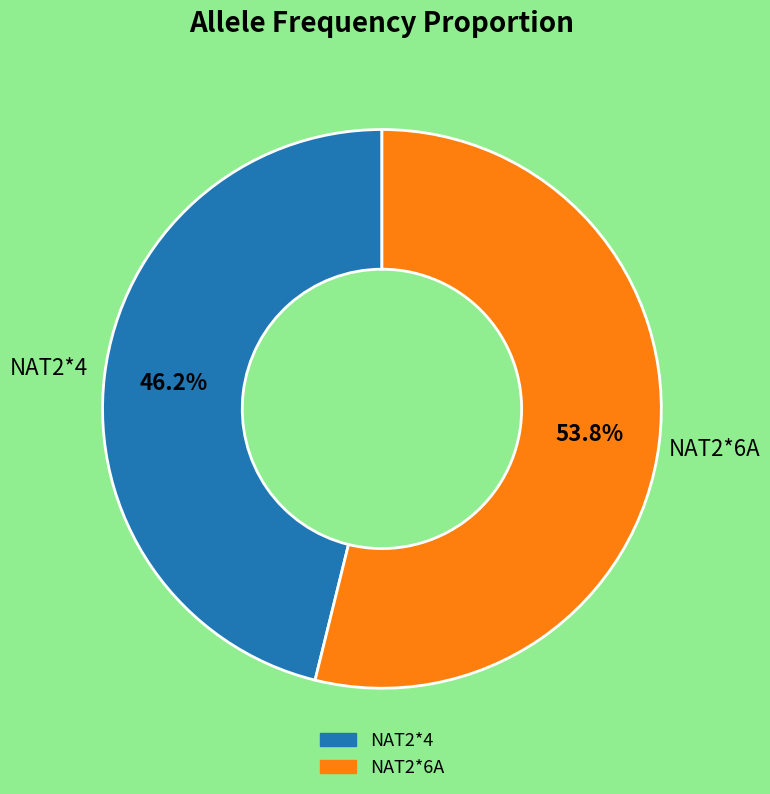

What percentage is the NAT2*4 slice, to the nearest percent?

46%